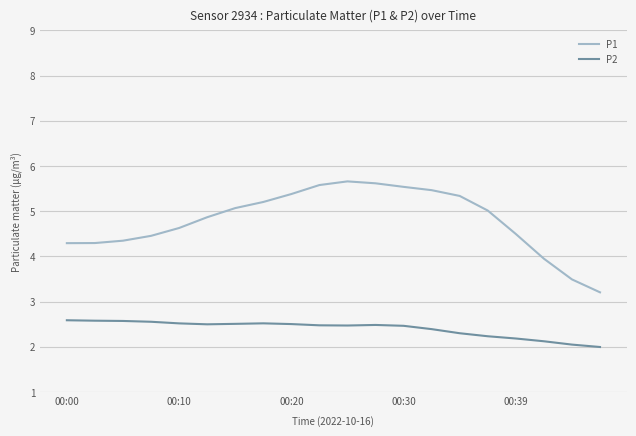

True or false: P1 and P2 cross at least once.

False